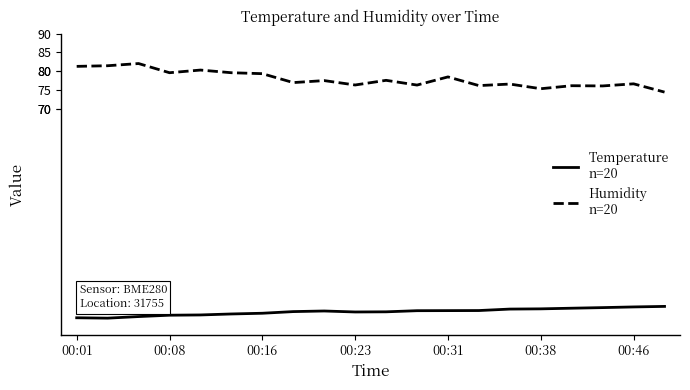

How many categories are shown in the chart?

20